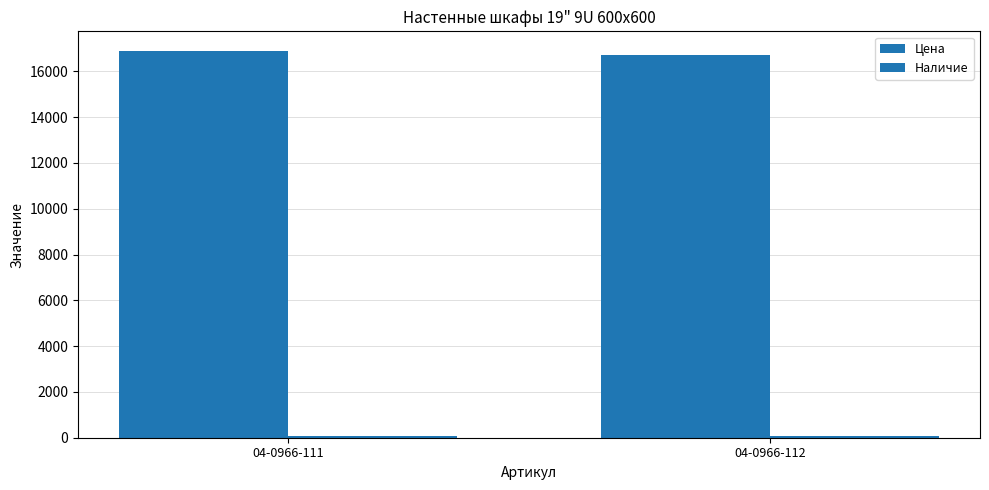

How many distinct data groups are displayed?

2